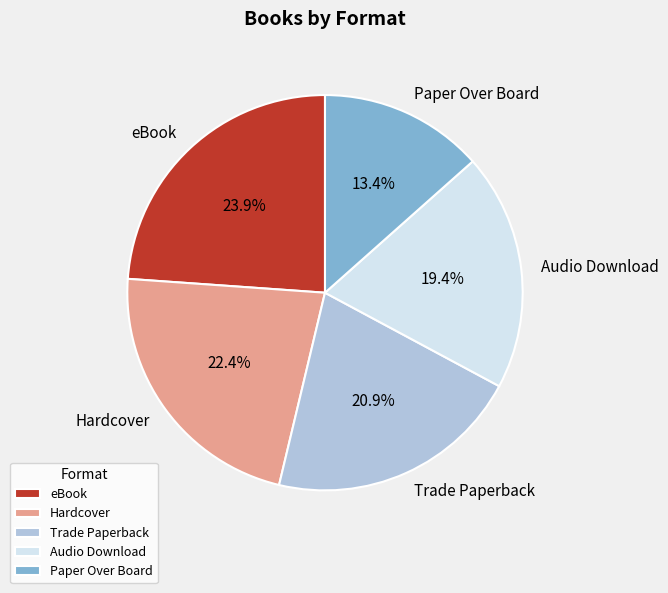

The Paper Over Board slice represents 20% of the pie. True or false?

False